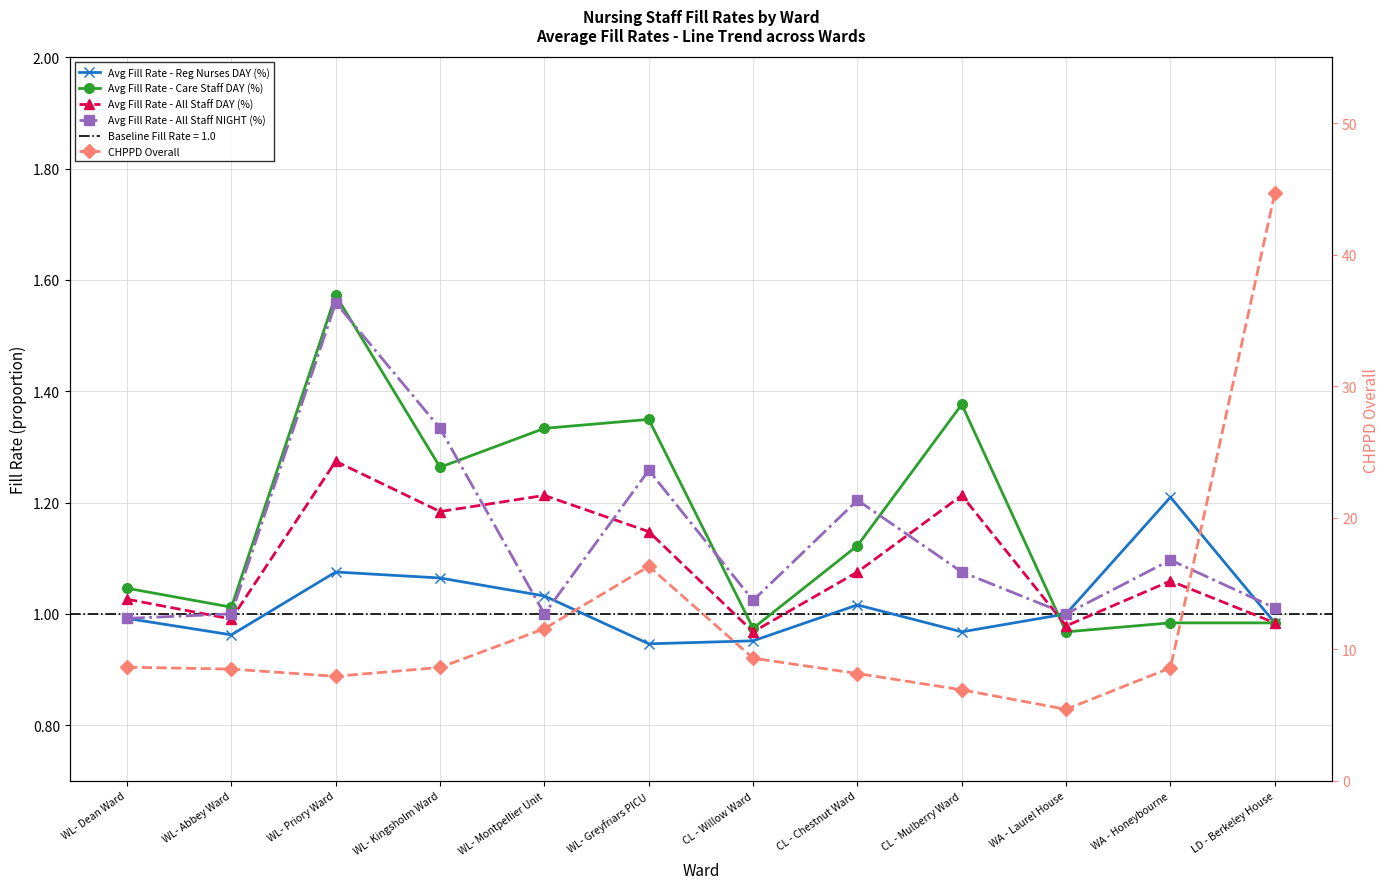

Is it true that Avg Fill Rate - All Staff NIGHT (%) equals 1.0 at WL- Abbey Ward?

True